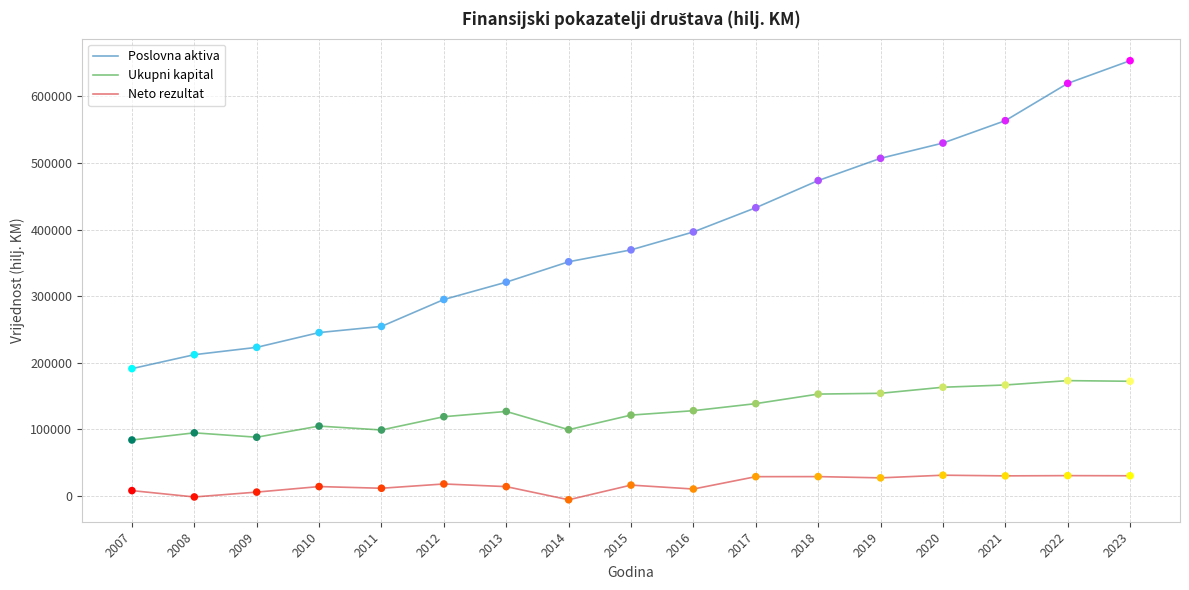

What are all the series names shown in the legend?

Poslovna aktiva, Ukupni kapital, Neto rezultat